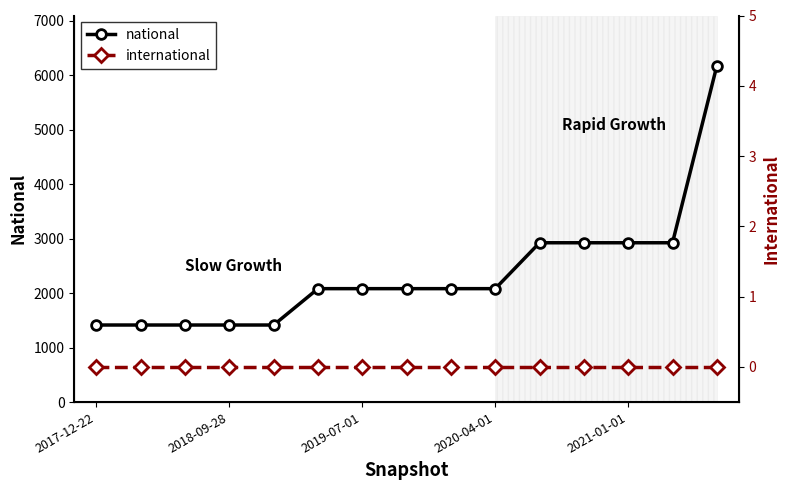

True or false: national and international cross at least once.

False